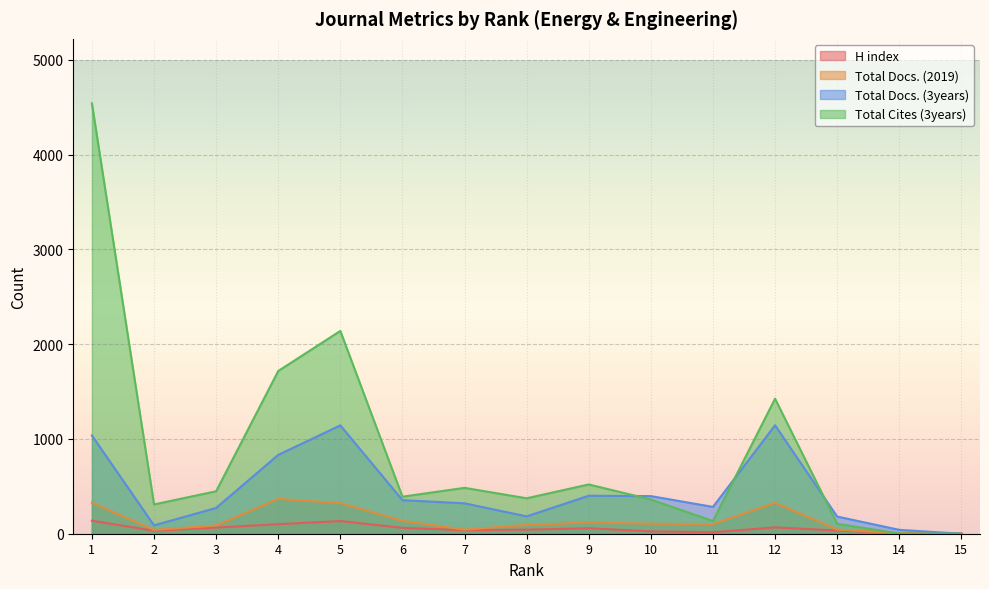

What are all the series names shown in the legend?

H index, Total Docs. (2019), Total Docs. (3years), Total Cites (3years)